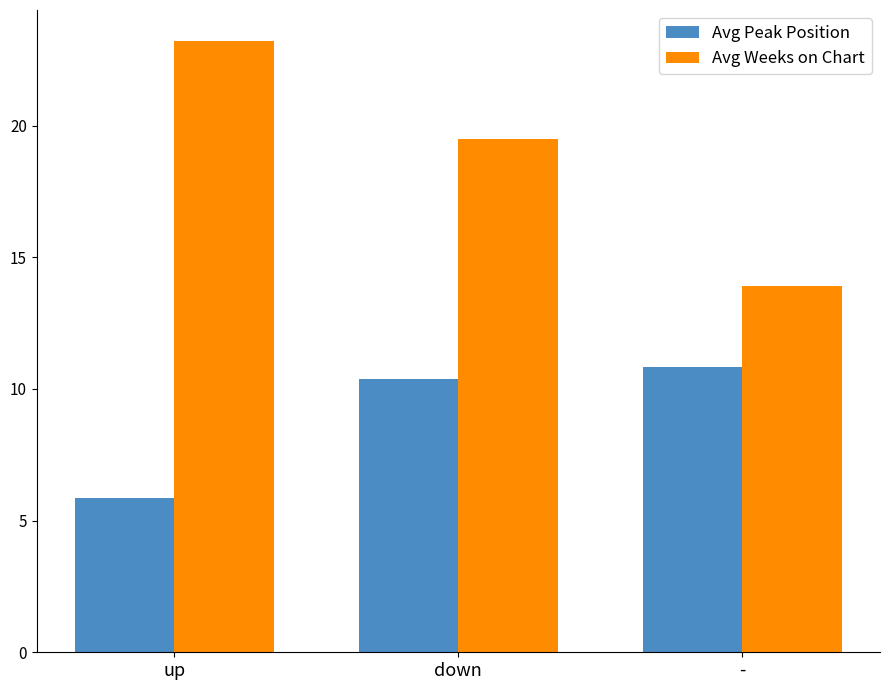

Between up and -, which series saw the biggest shift?

Avg Weeks on Chart